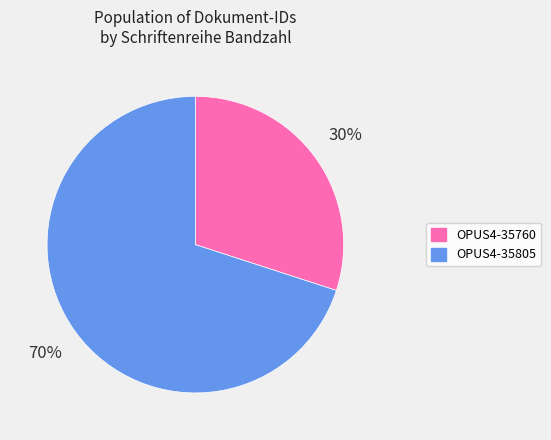

How many segments does this pie chart have?

2